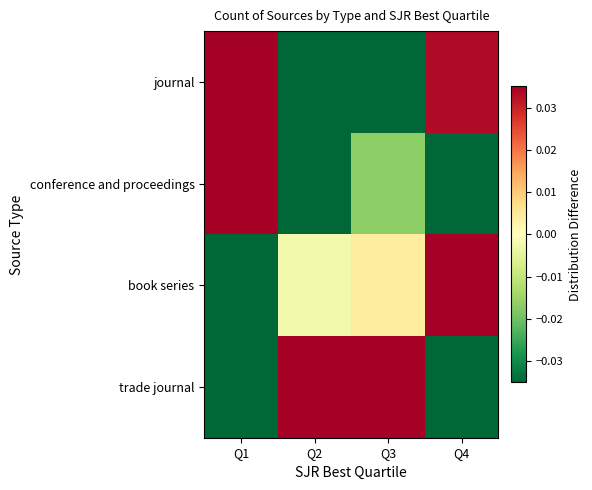

Reading right to left, transcribe all the data shown in this chart.

journal: Q4=0.0	Q3=-0.1	Q2=-0.1	Q1=0.1
conference and proceedings: Q4=-0.1	Q3=-0.0	Q2=-0.0	Q1=0.1
book series: Q4=0.1	Q3=0.0	Q2=-0.0	Q1=-0.1
trade journal: Q4=-0.1	Q3=0.1	Q2=0.1	Q1=-0.1